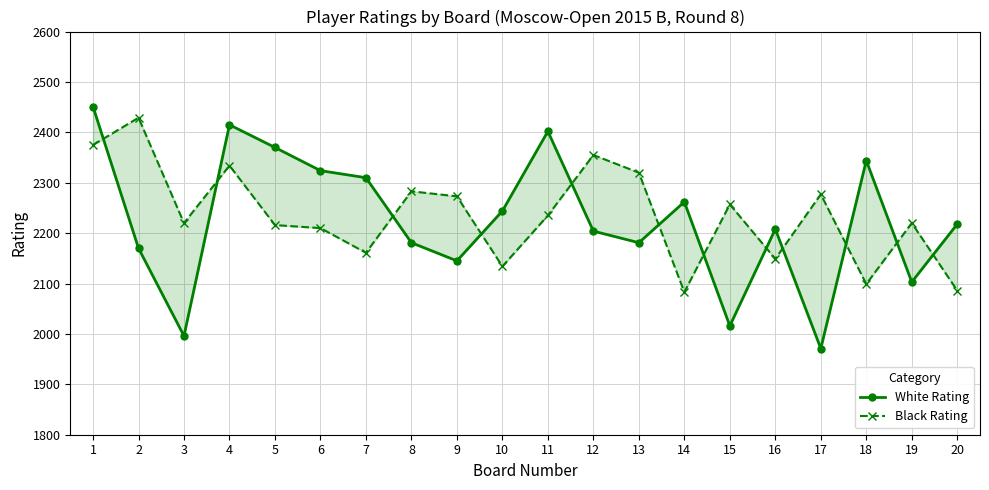

Is the value of White Rating at 13 greater than the value of Black Rating at 7?

Yes